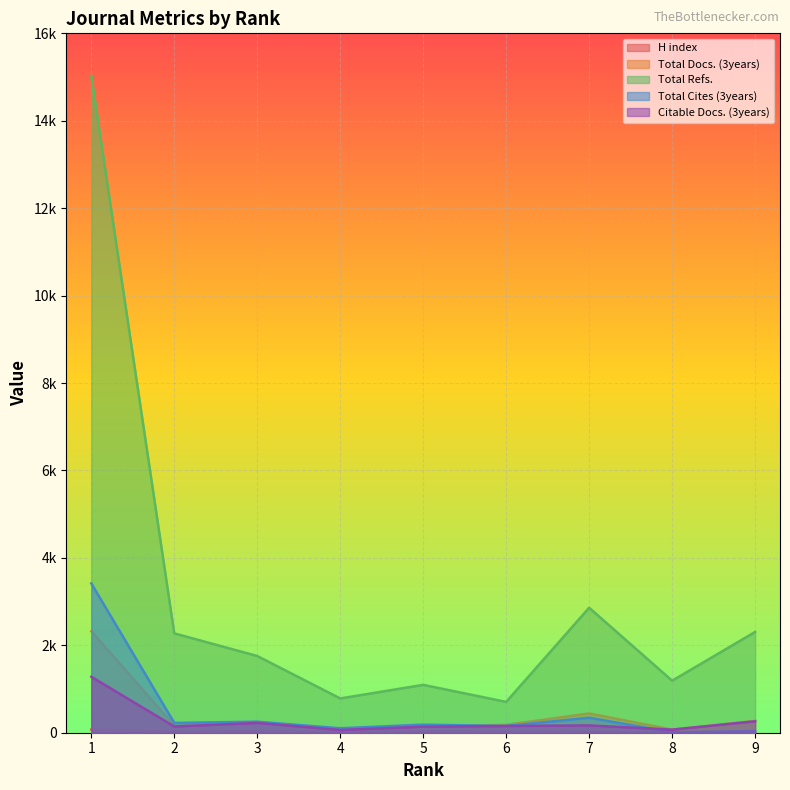

Reading left to right, extract all data points from this chart.

H index: 73	20	34	19	36	22	21	3	4
Total Docs. (3years): 2321	161	227	70	143	180	440	71	271
Total Refs.: 15026	2273	1755	784	1095	705	2859	1190	2305
Total Cites (3years): 3416	224	252	102	185	154	343	11	37
Citable Docs. (3years): 1280	142	225	63	138	154	167	71	262